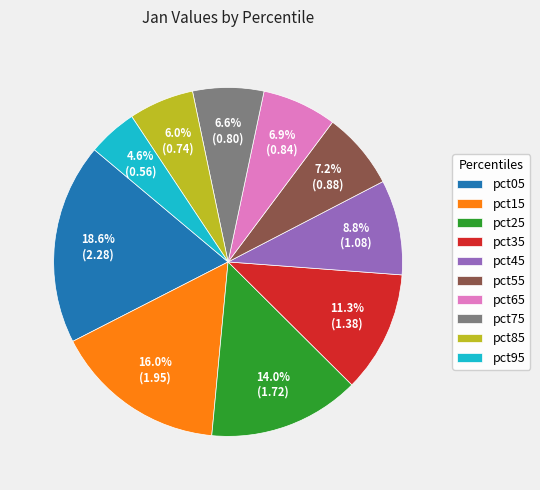

To the nearest percent, what is the difference between the pct95 and pct55 slice percentages?

3%